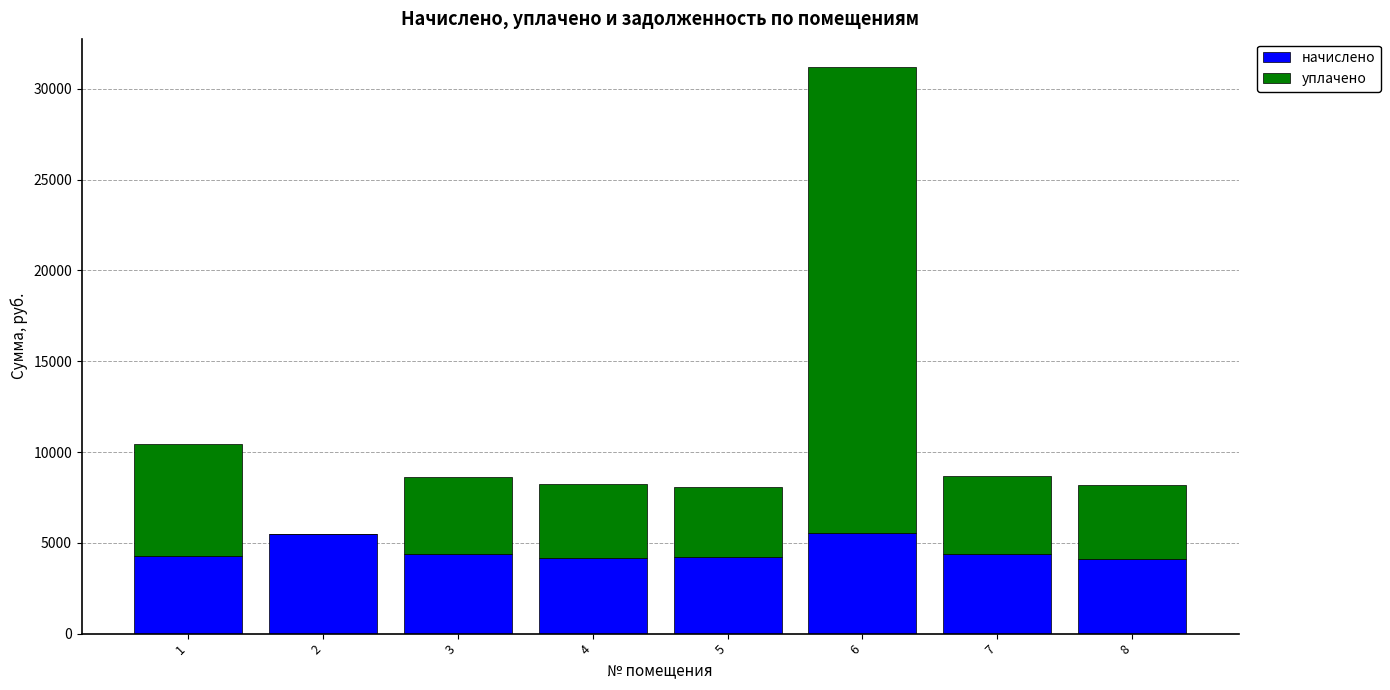

What is the sum of the начислено values at 6 and 1?

9779.8